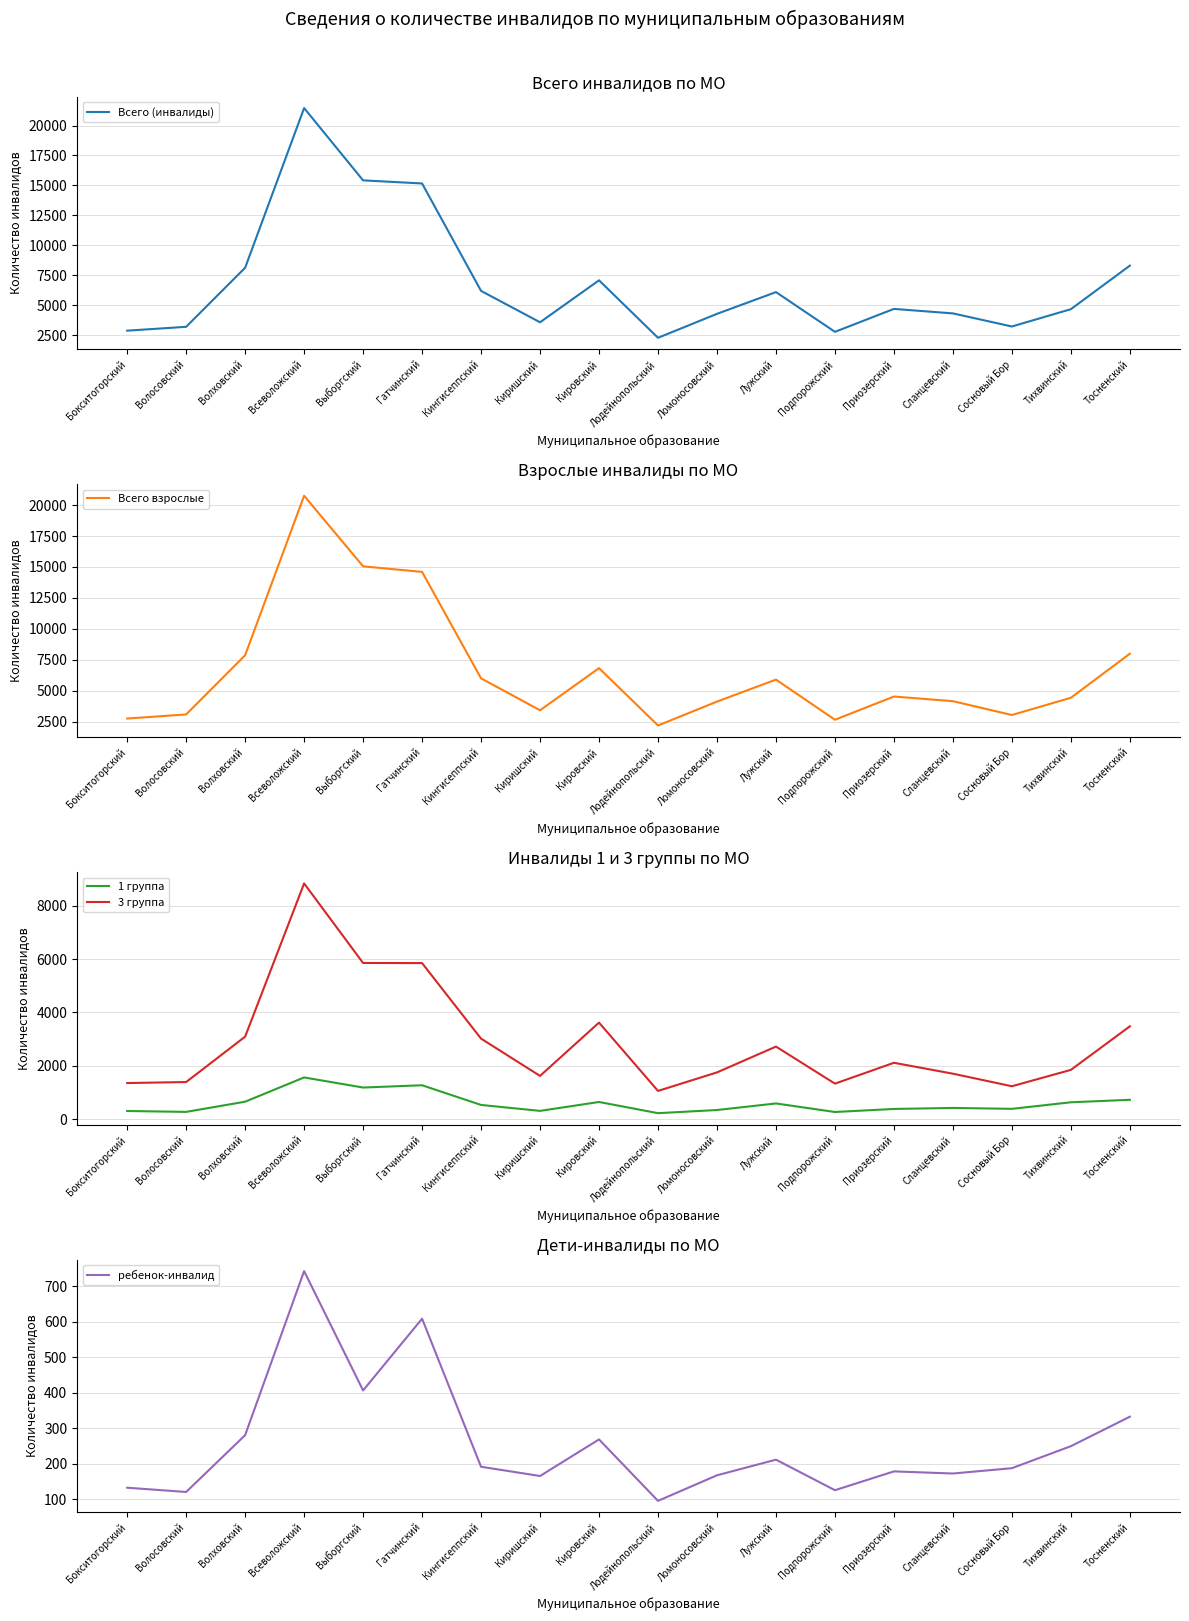

How many data points in Всего взрослые are less than 4530?

9